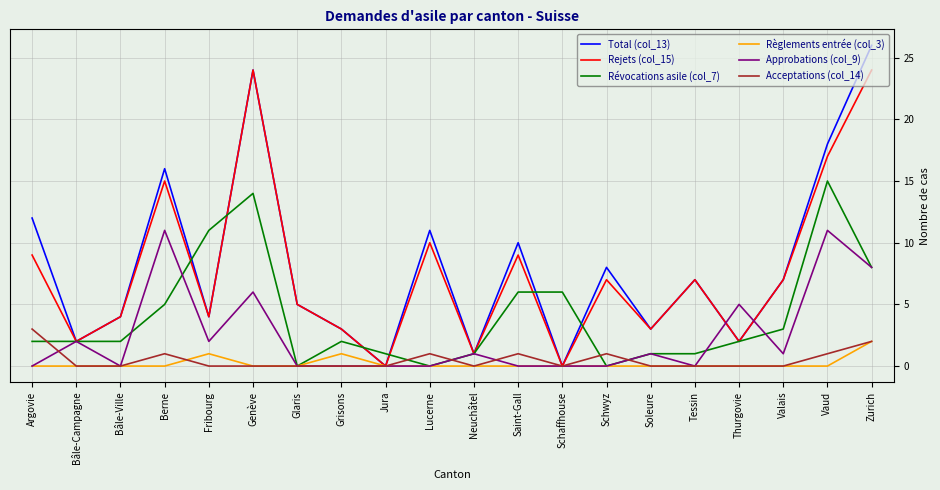

What are all the series names shown in the legend?

Total (col_13), Rejets (col_15), Révocations asile (col_7), Règlements entrée (col_3), Approbations (col_9), Acceptations (col_14)